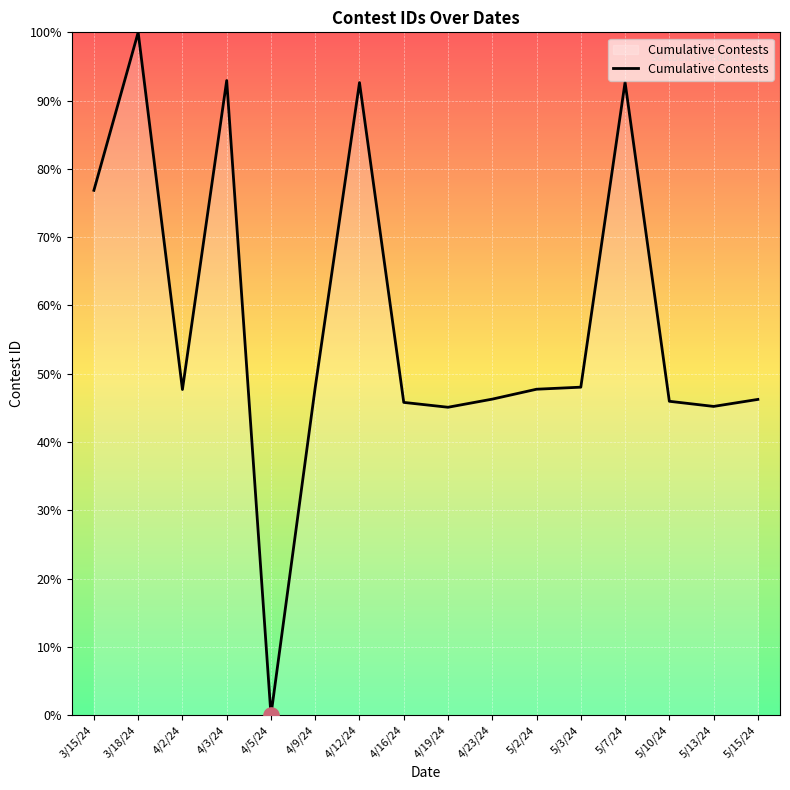

What is the change in value from 4/19/24 to 5/13/24?

+0.1